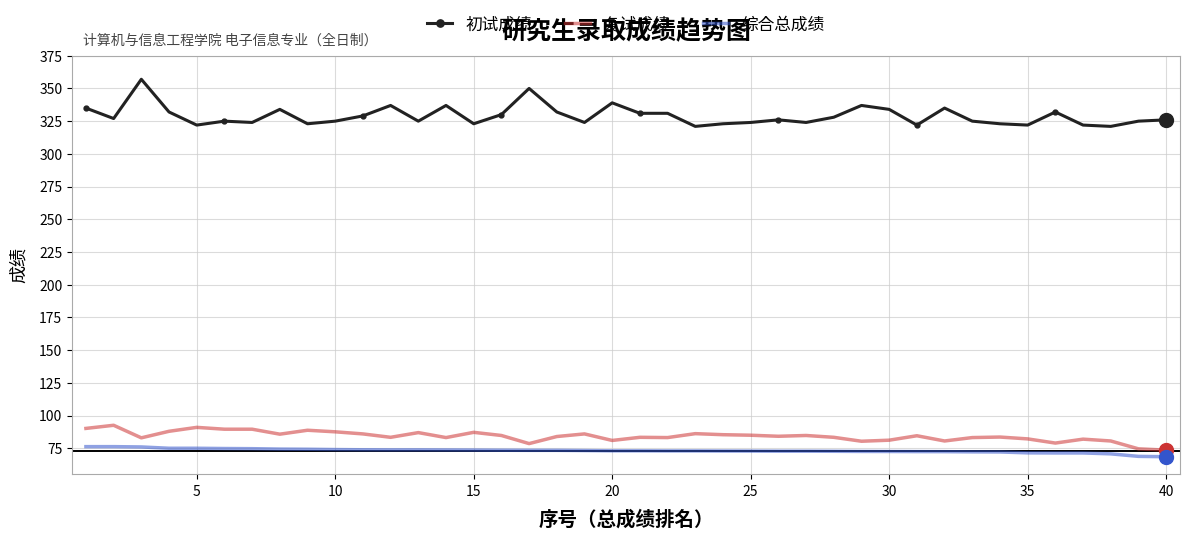

True or false: 初试成绩 and 复试成绩 cross at least once.

False